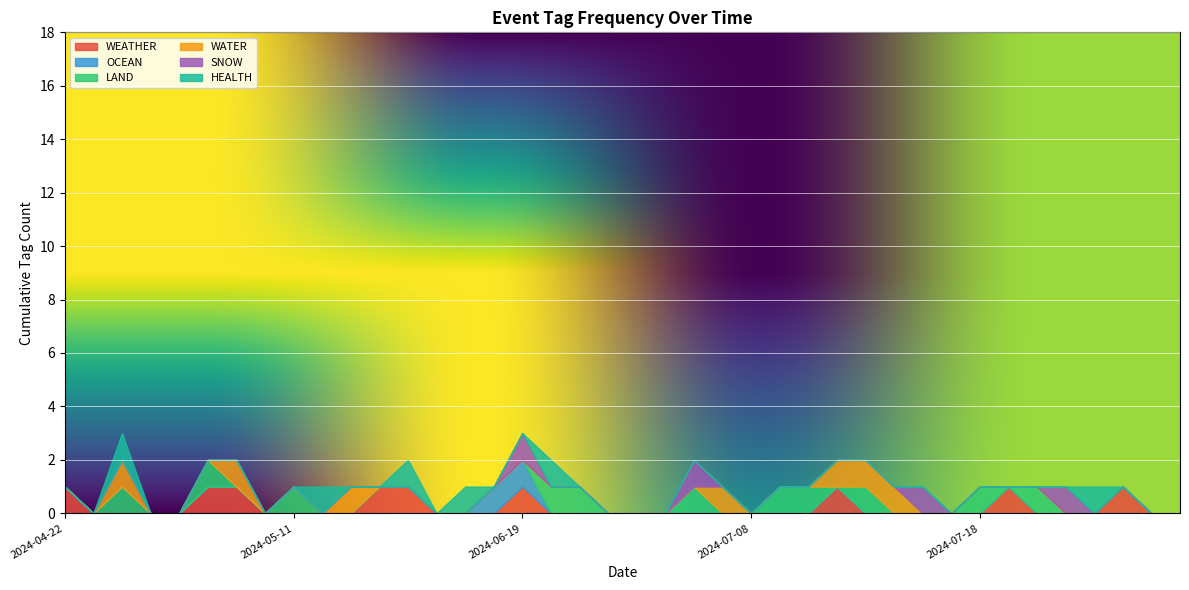

What is the label of the 29th point from the right?

2024-06-04